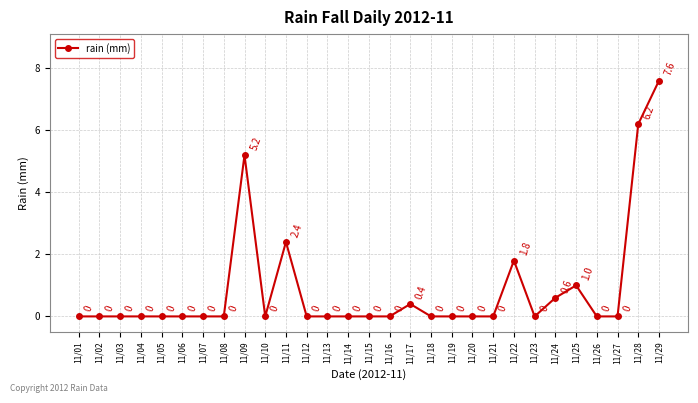

How many points are higher than both their immediate neighbors (excluding endpoints)?

5